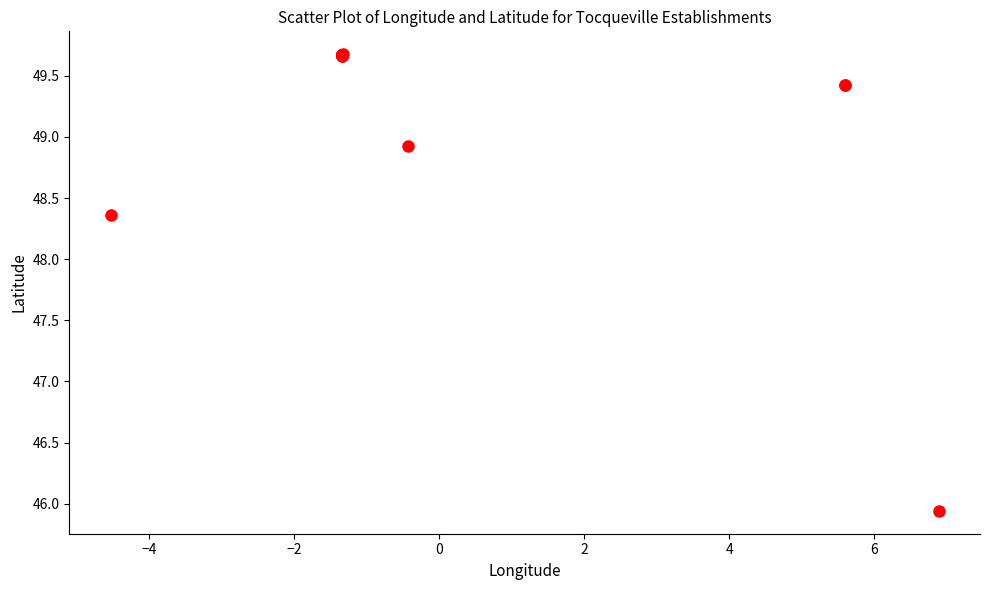

What Y value in the scatter plot is closest to 47?

45.9